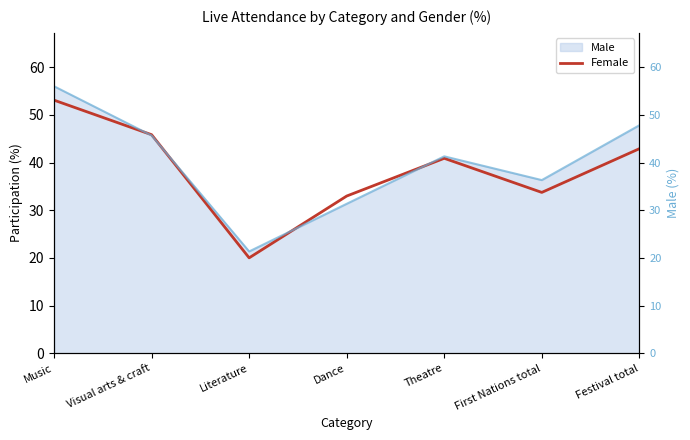

The Female series shows 33.0 at Dance. True or false?

True